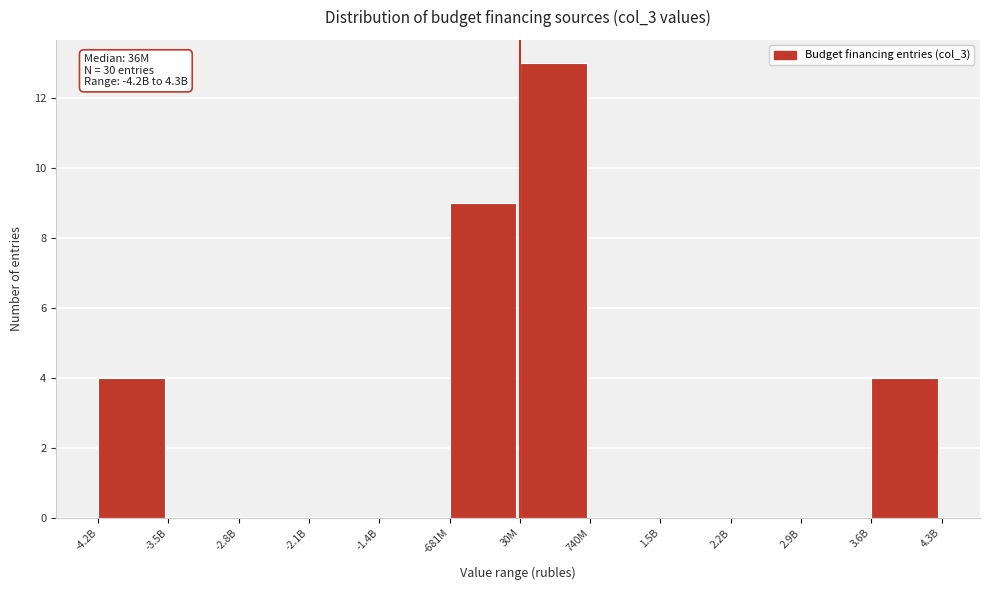

Reading right to left, what are all the values shown in this chart?

3.6B=4	2.9B=0	2.2B=0	1.5B=0	740M=0	30M=13	-681M=9	-1.4B=0	-2.1B=0	-2.8B=0	-3.5B=0	-4.2B=4